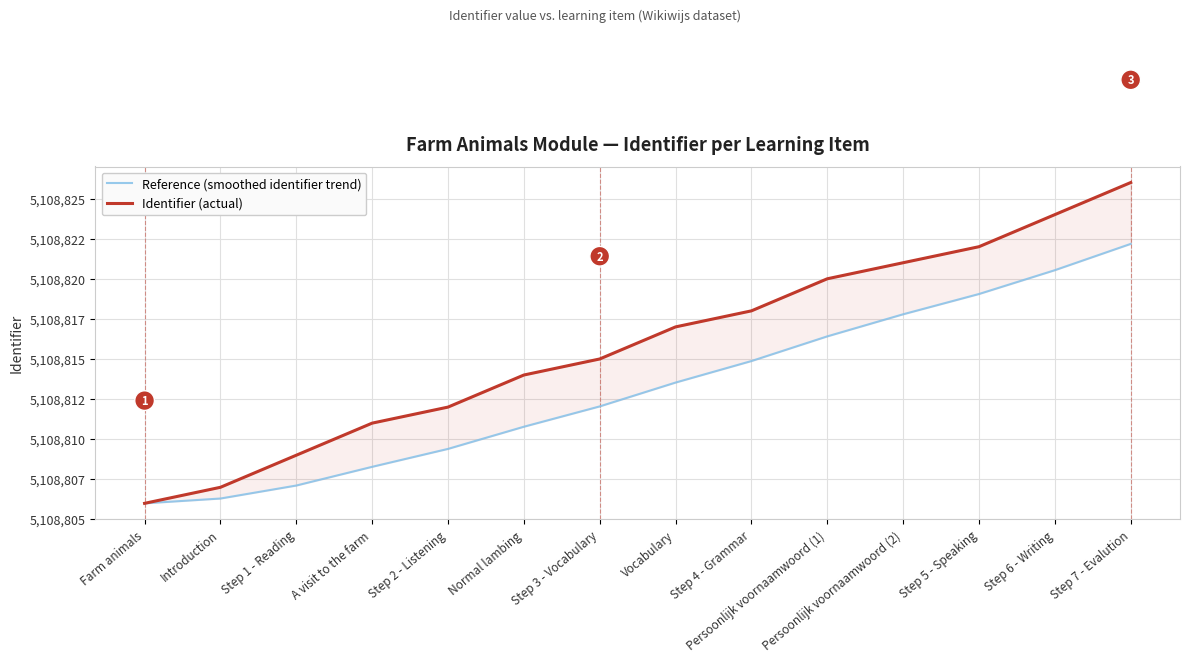

What is the value of the Reference (smoothed identifier trend) point at the 2nd from the left?

5108806.3